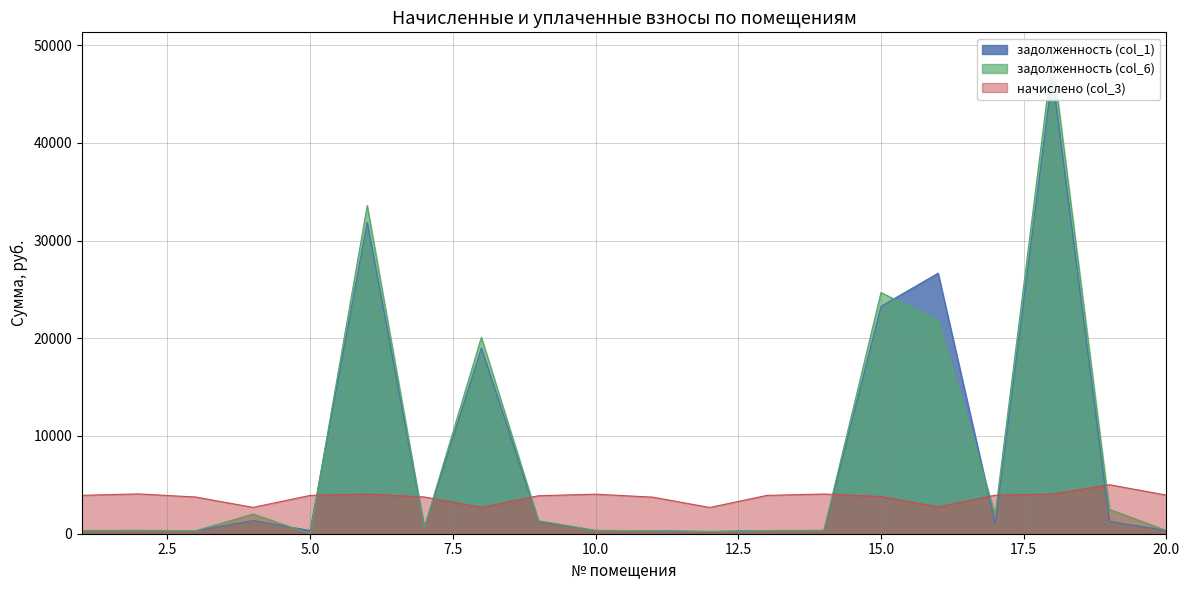

Where does the начислено (col_3) series first go above 3921?

1